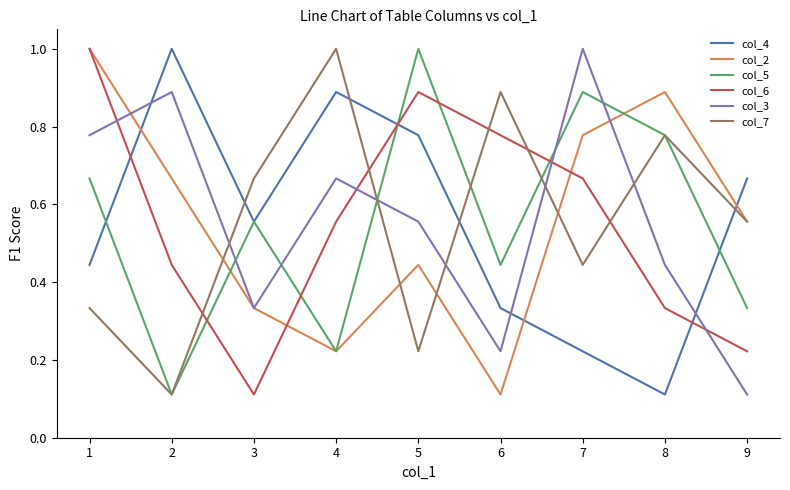

What are all the series names shown in the legend?

col_4, col_2, col_5, col_6, col_3, col_7